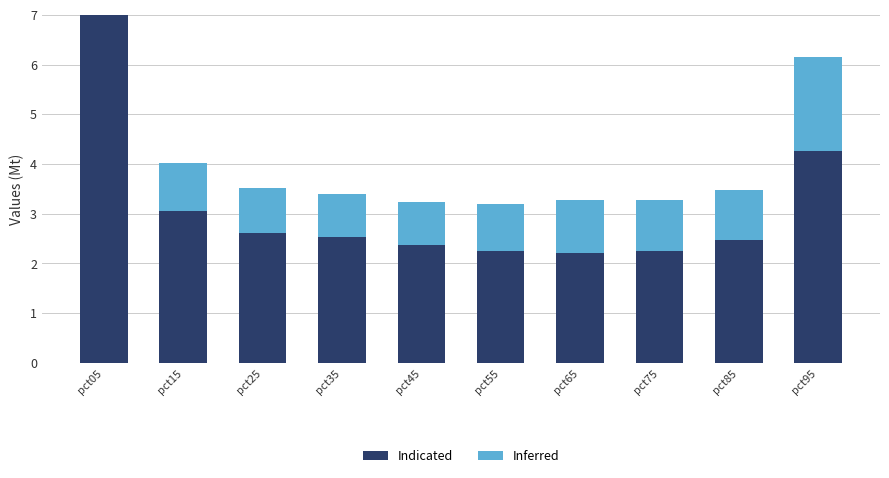

What is the greatest value displayed?

8.3